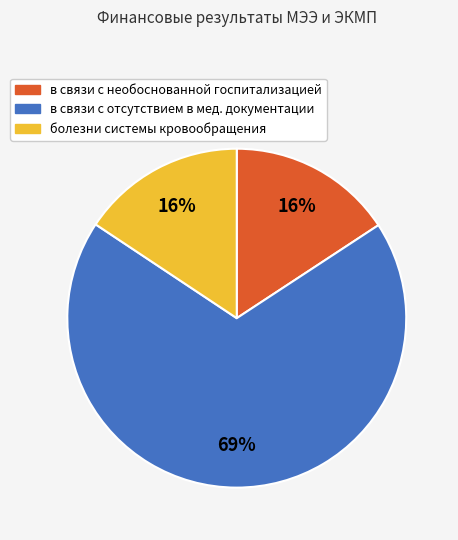

To the nearest percent, what is the average slice percentage?

33%